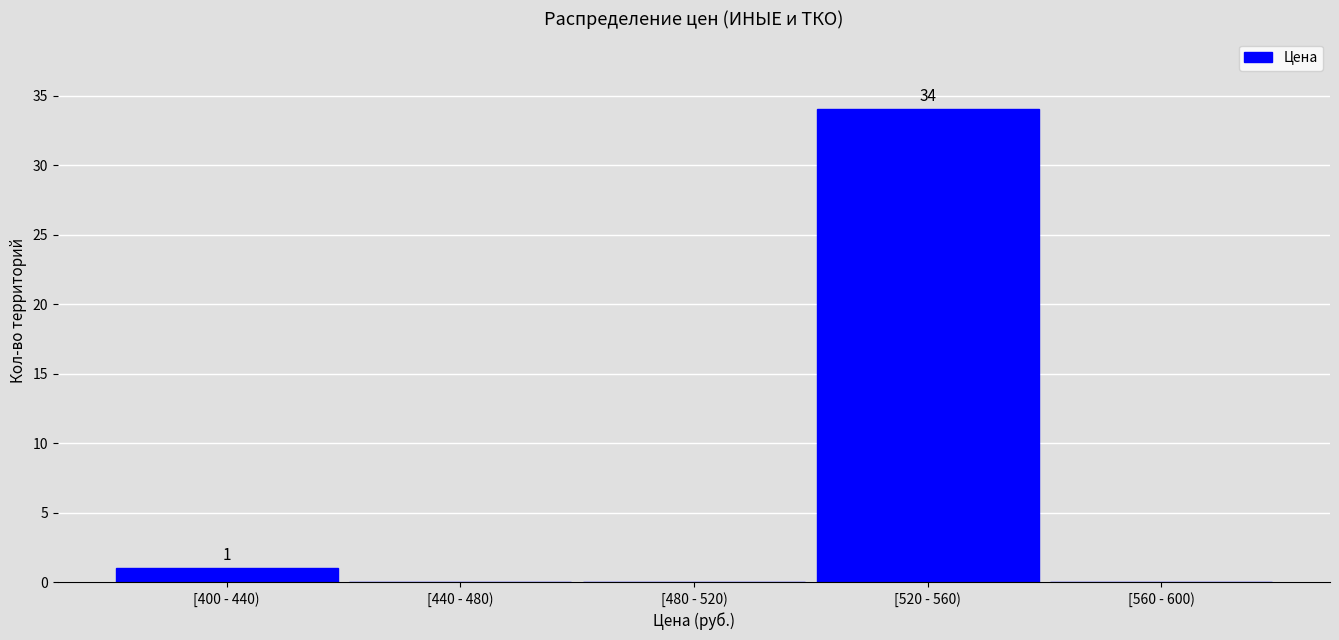

Reading left to right, extract all data points from this chart.

[400 - 440)=1	[440 - 480)=0	[480 - 520)=0	[520 - 560)=34	[560 - 600)=0